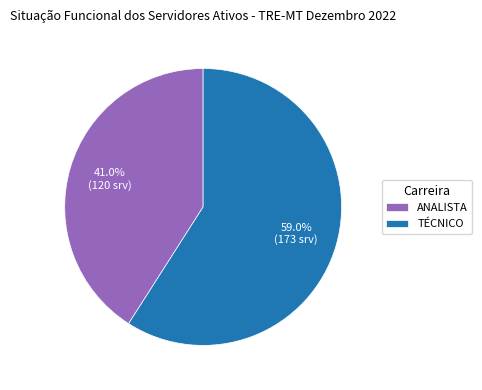

Approximately how many times larger is the value at TÉCNICO compared to ANALISTA?

1.4